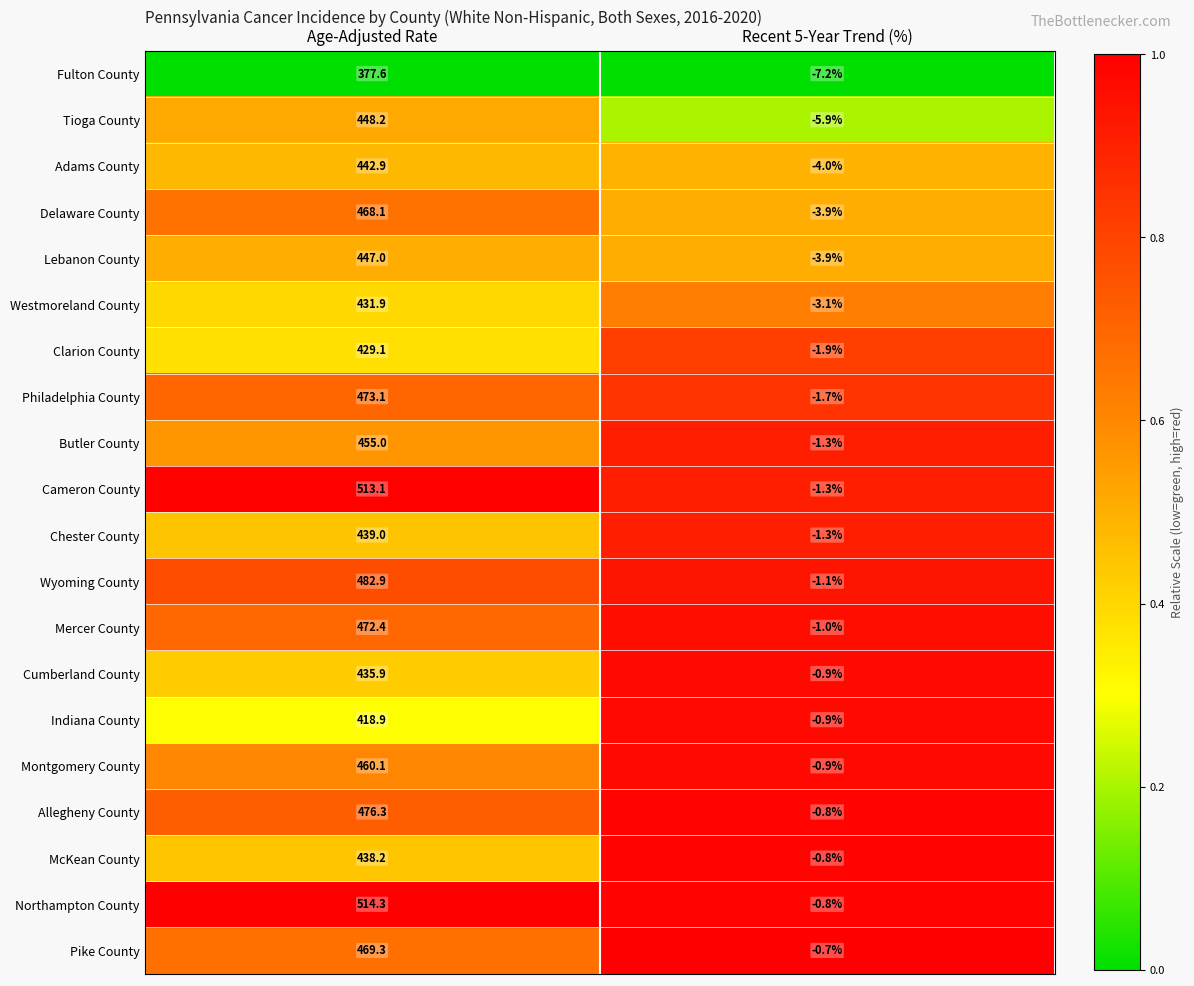

Rank the series by their maximum value, from highest to lowest.

Northampton County, Cameron County, Wyoming County, Allegheny County, Philadelphia County, Mercer County, Pike County, Delaware County, Montgomery County, Butler County, Tioga County, Lebanon County, Adams County, Chester County, McKean County, Cumberland County, Westmoreland County, Clarion County, Indiana County, Fulton County